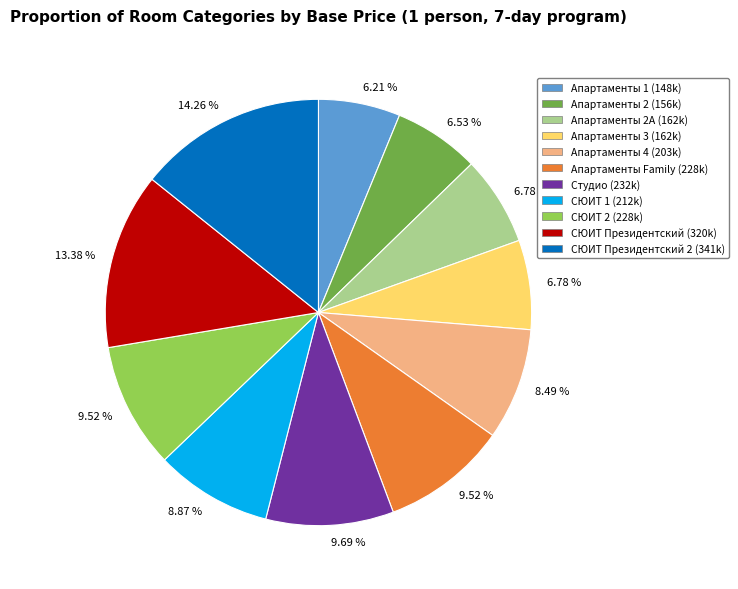

Do СЮИТ Президентский (320k) and СЮИТ 2 (228k) together represent more than half of the pie?

No